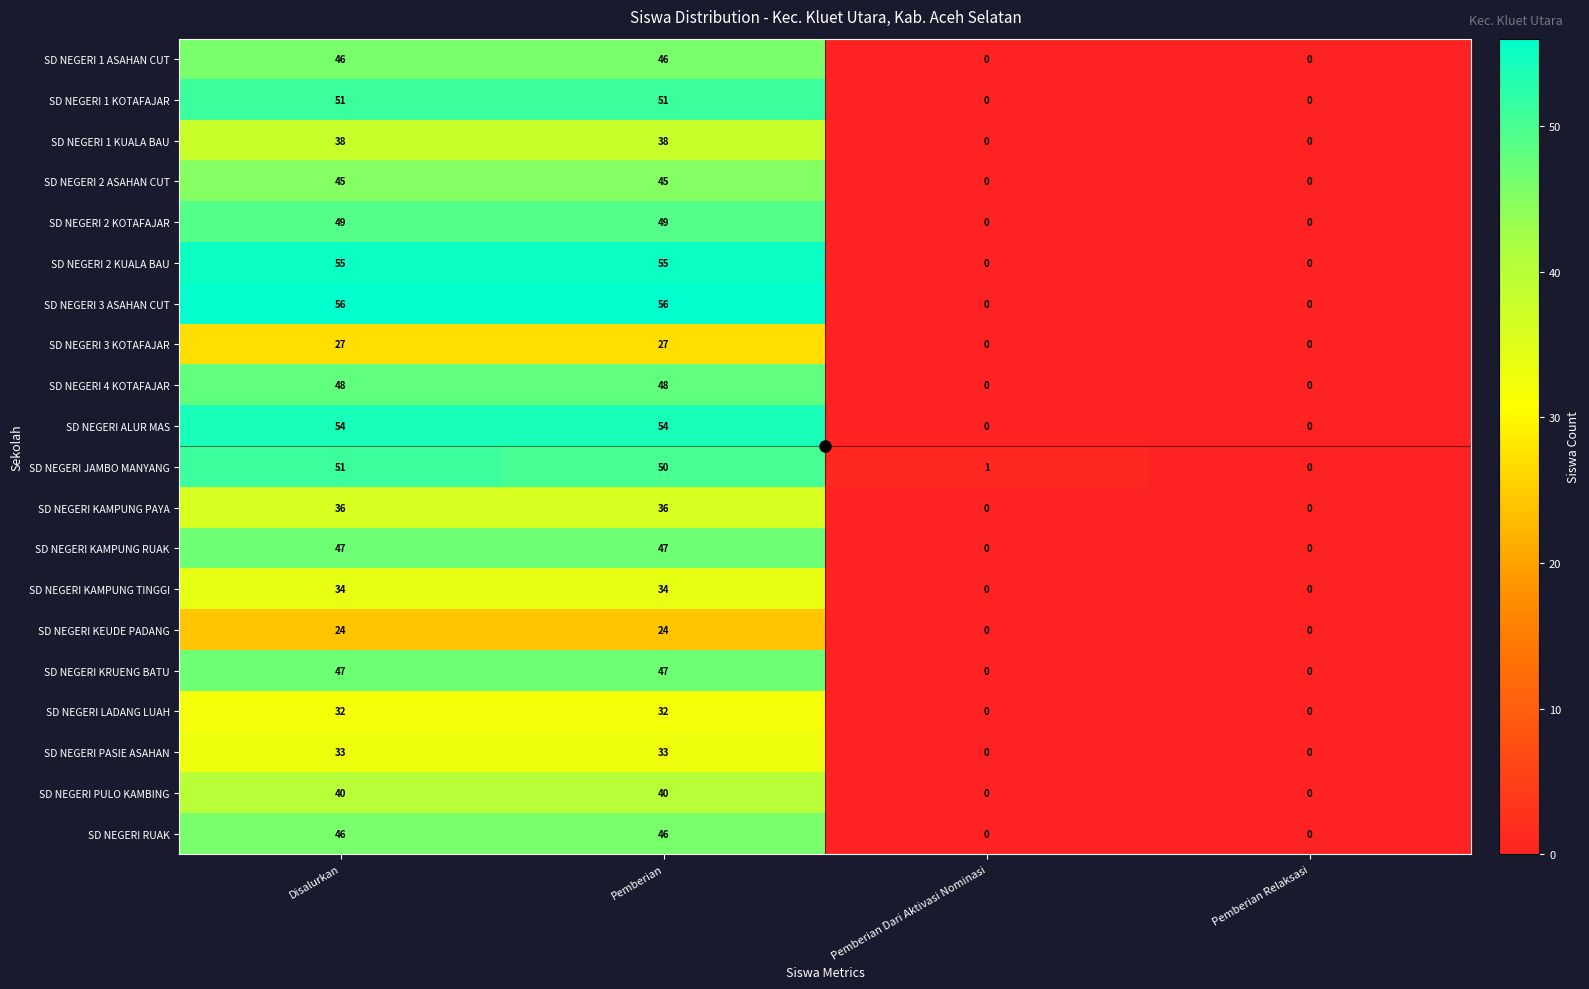

The SD NEGERI 2 ASAHAN CUT series shows 45 at Disalurkan. True or false?

True